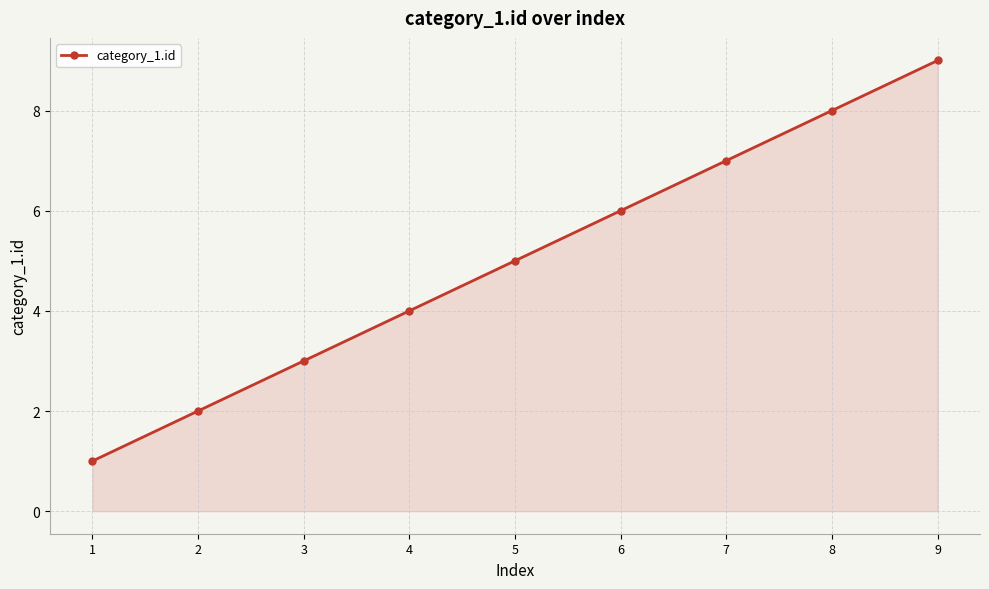

How many values are below 5?

4